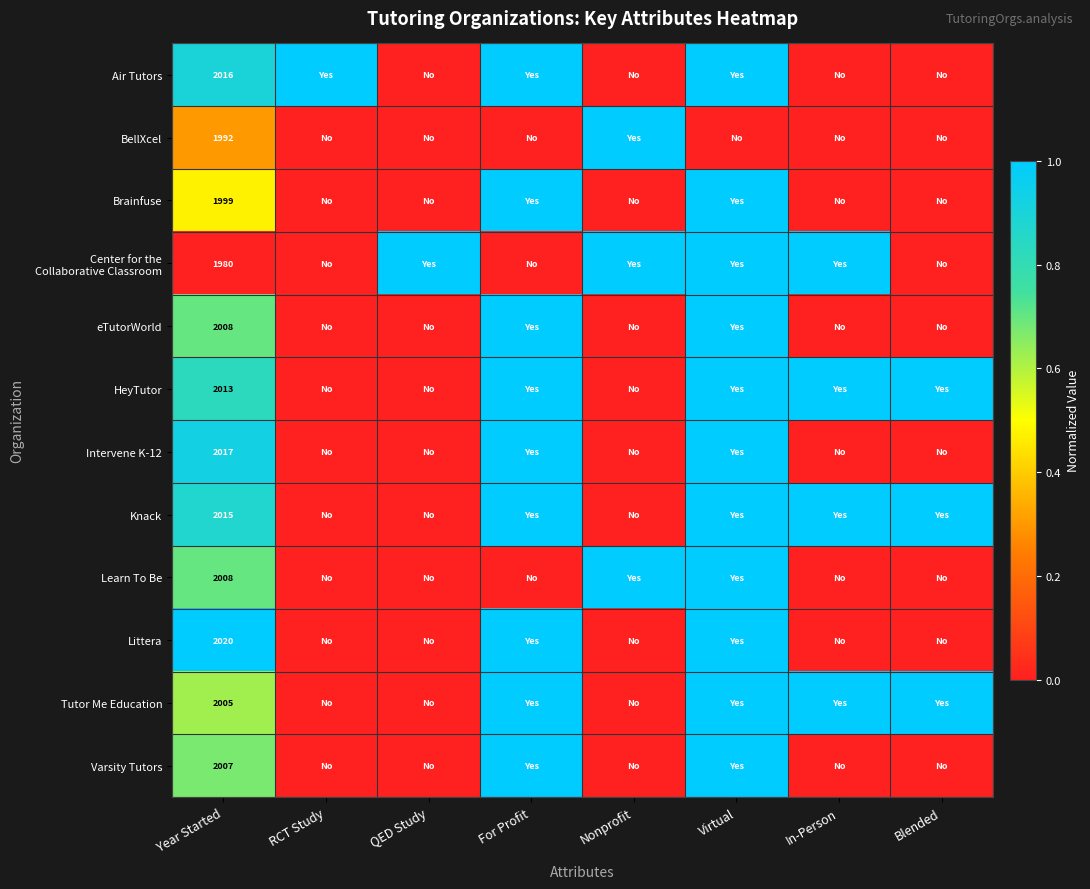

What is the total value across all series at For Profit?

9.0